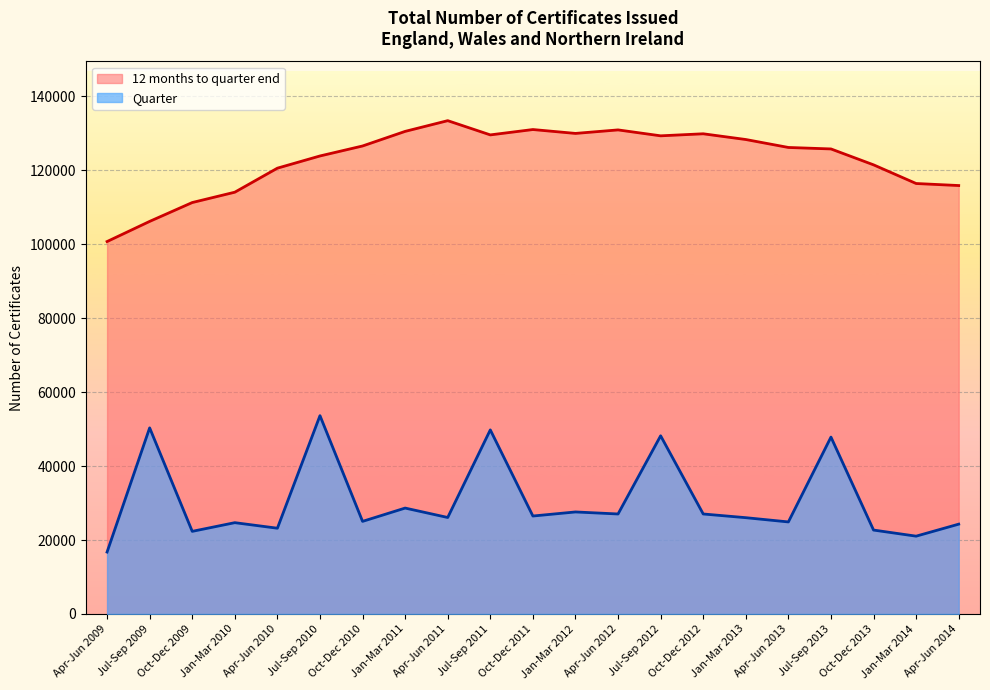

At which label does Quarter reach its minimum?

Apr-Jun 2009